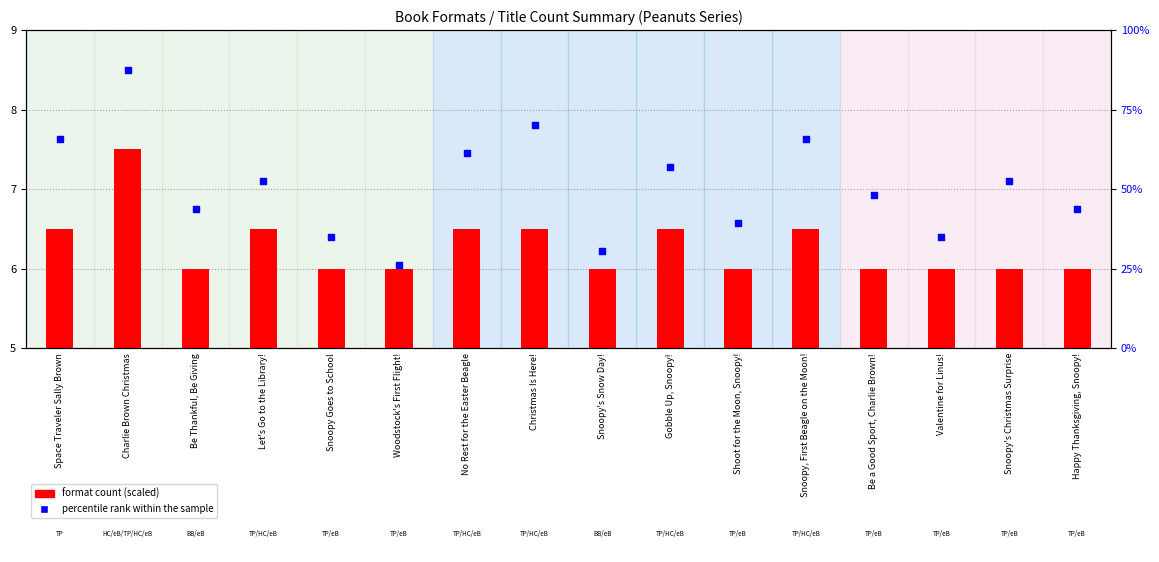

Which series contains the lowest Y value?

format count (scaled)